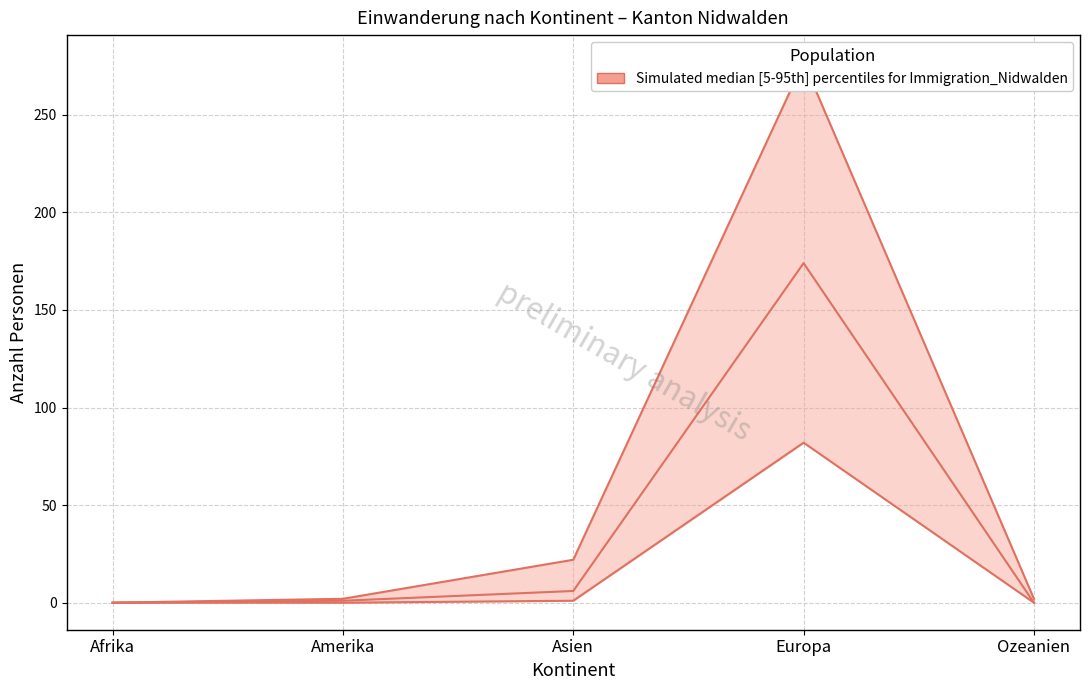

The Kurzaufenthalter >4<12M (Total) series shows 174 at Europa. True or false?

True